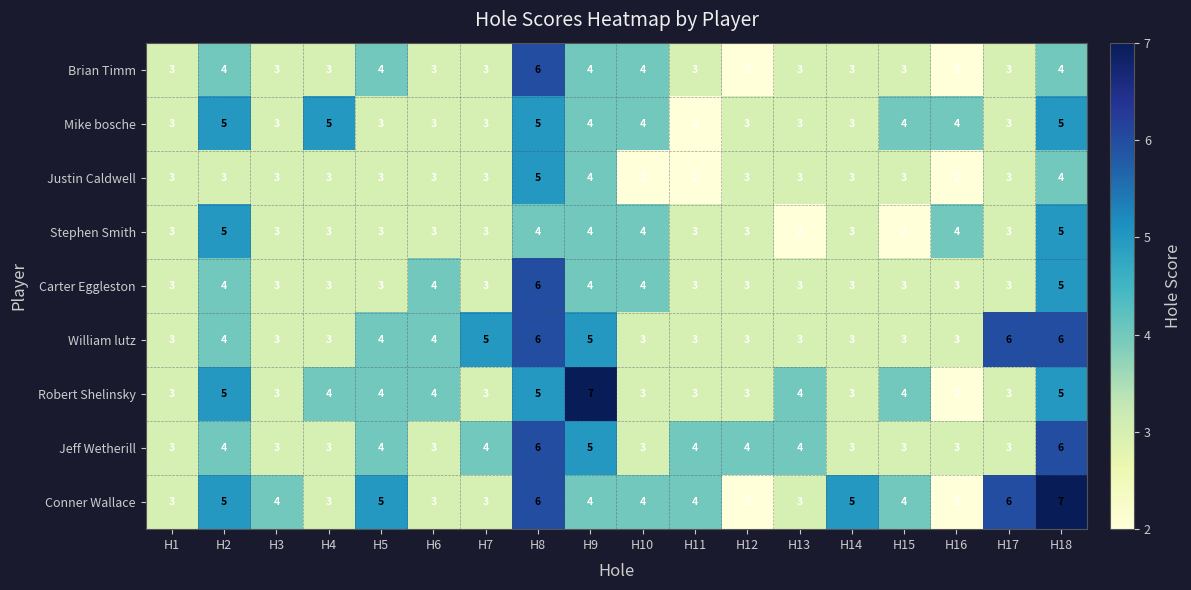

Is it true that Justin Caldwell equals 5 at H2?

False